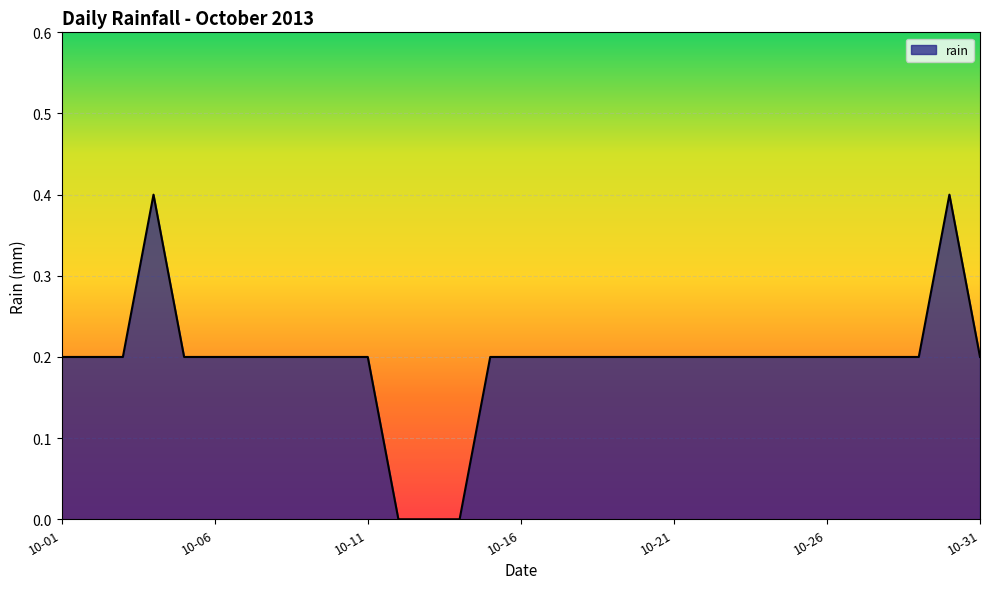

What is the maximum value shown in the chart?

0.4